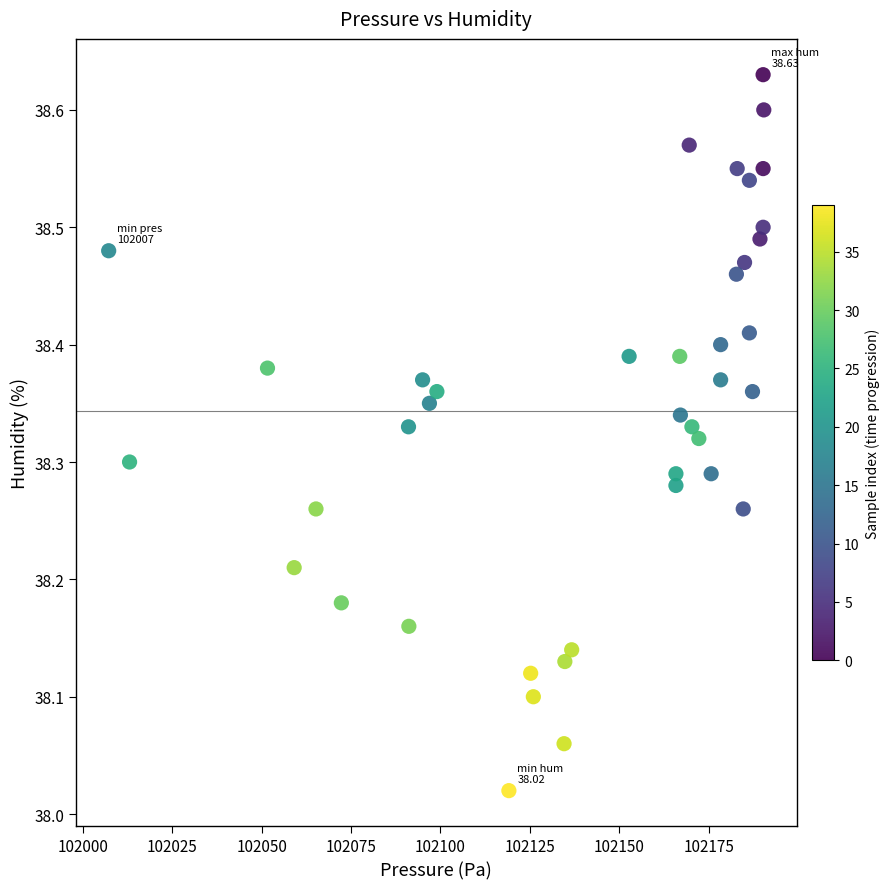

What is the range of X values (max minus min)?

183.2